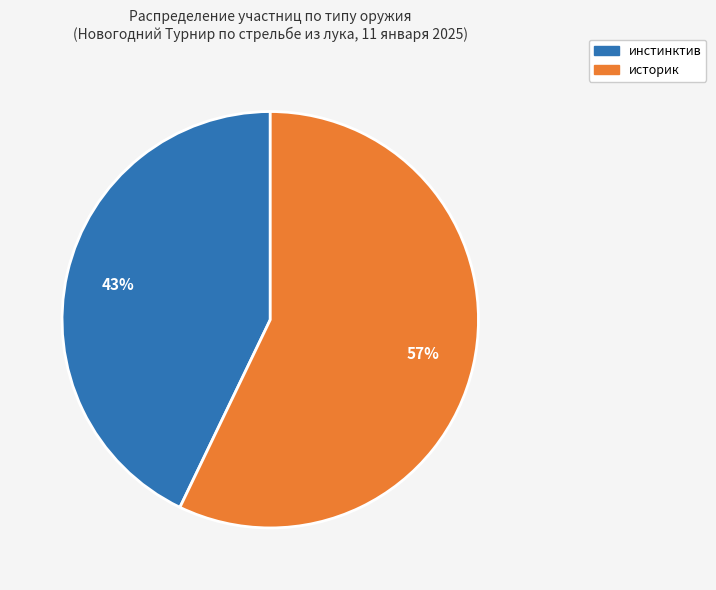

Rank the categories by value from lowest to highest.

инстинктив, историк